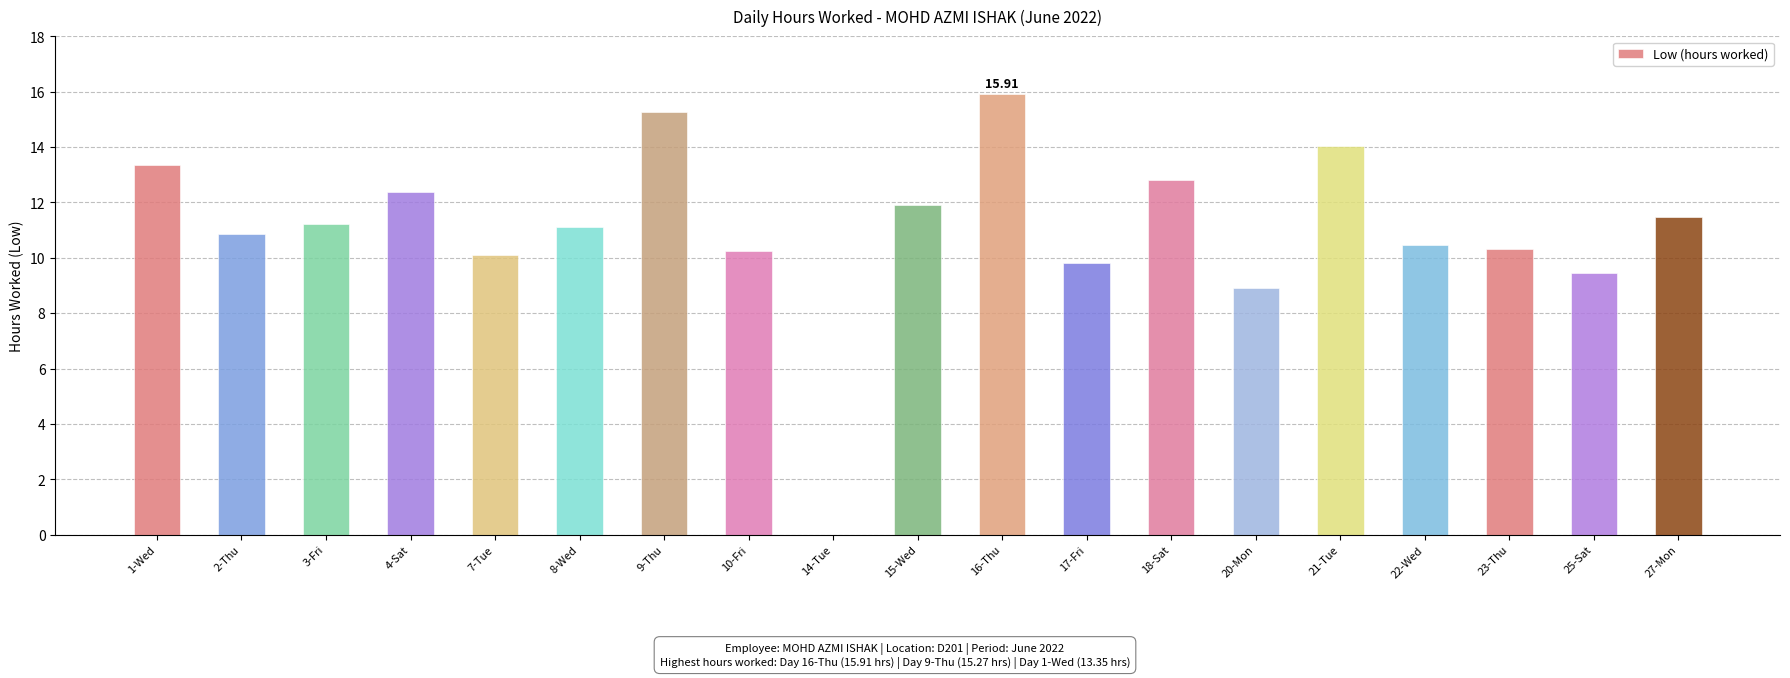

What is the sum of all values?

209.6